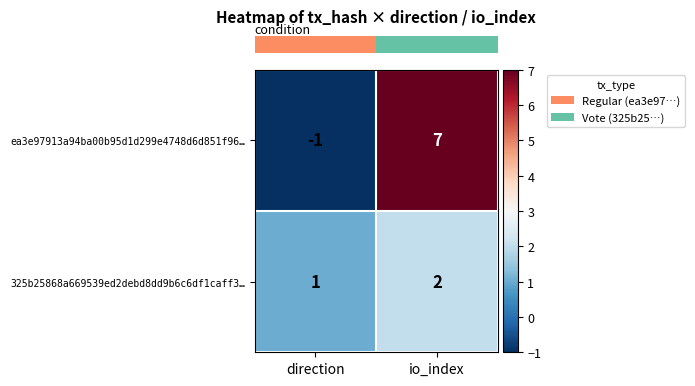

What is the sum of the 325b25868a669539ed2debd8dd9b6c6df1caff3… values at direction and io_index?

3